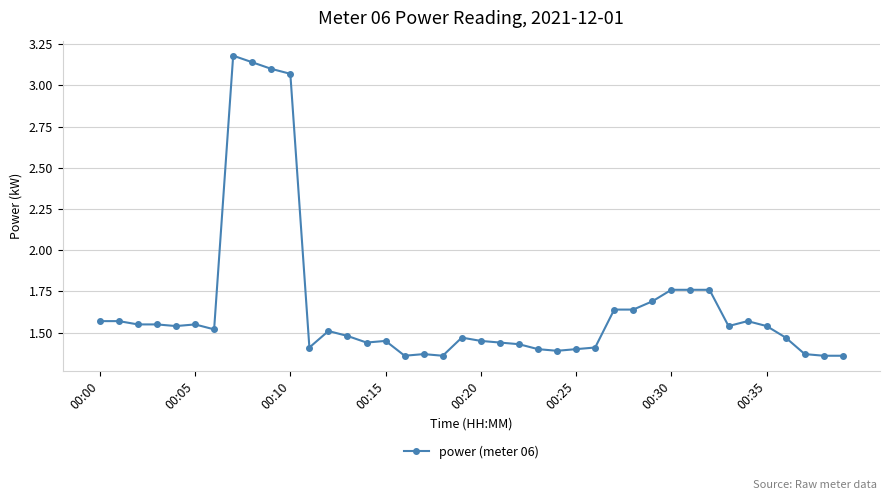

What is the average value?

1.7